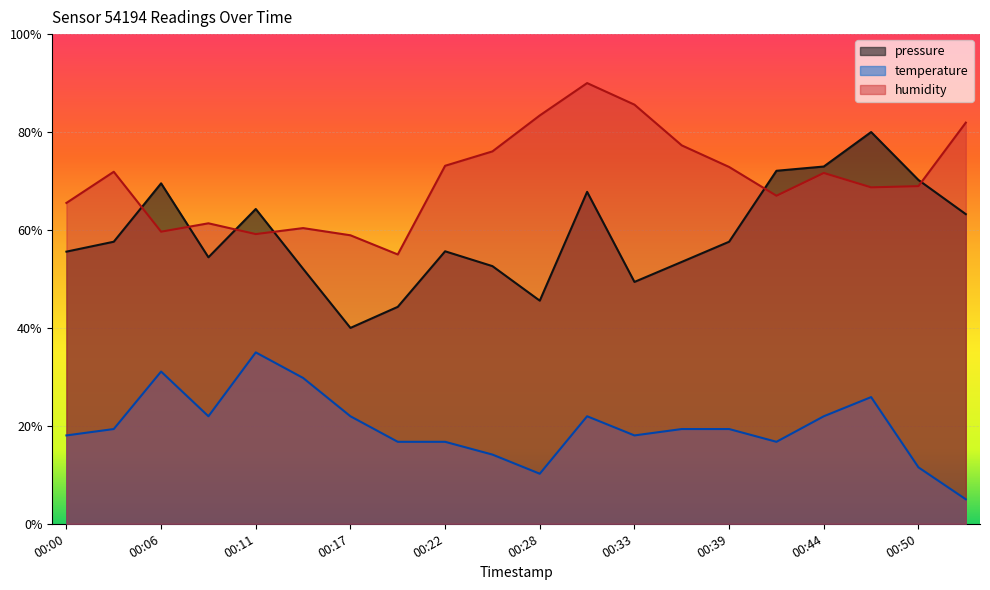

True or false: pressure and humidity cross at least once.

True